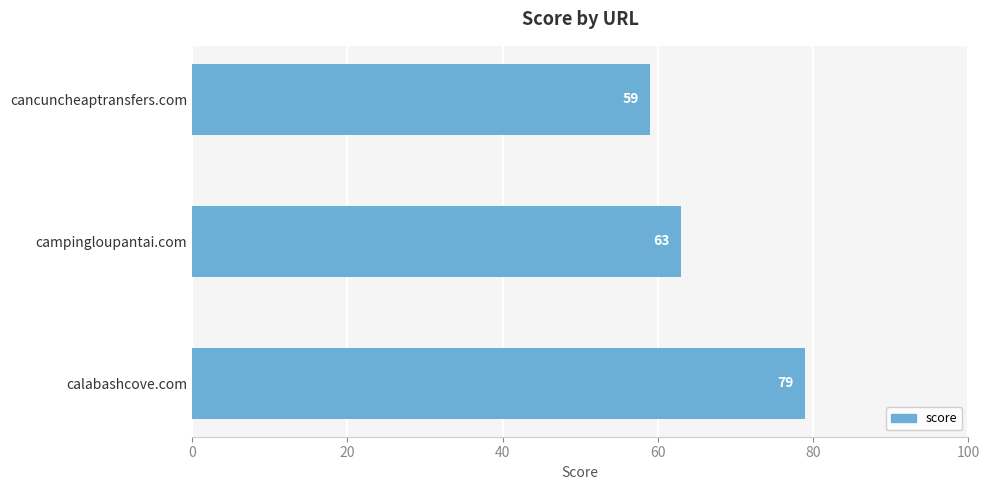

Rank the categories by value from lowest to highest.

cancuncheaptransfers.com, campingloupantai.com, calabashcove.com